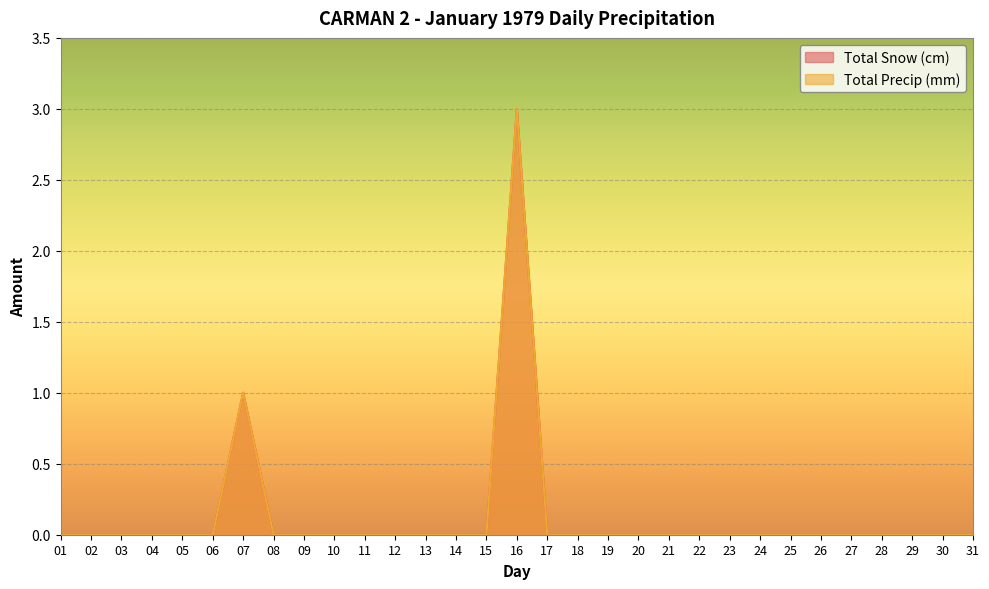

How many values in the Total Precip (mm) series exceed 0?

2